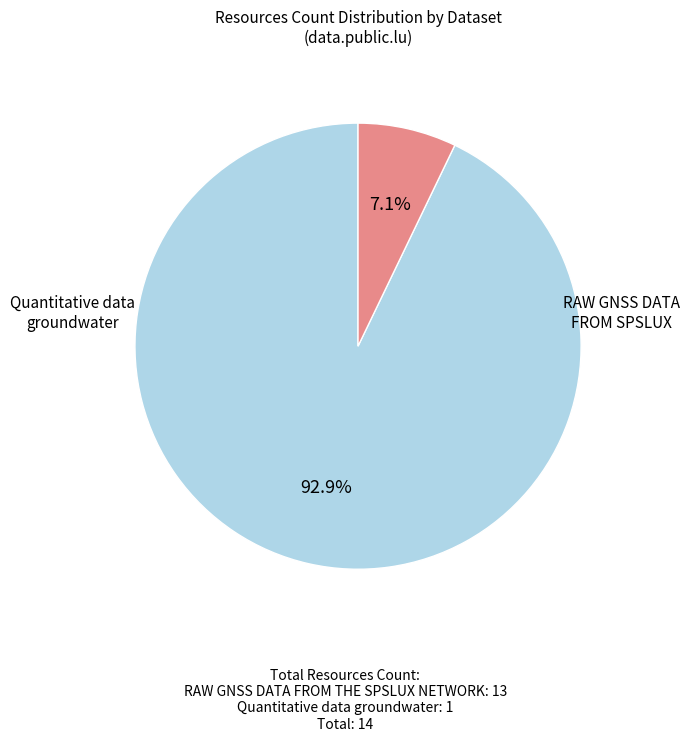

Is there any slice that represents more than half of the pie?

Yes